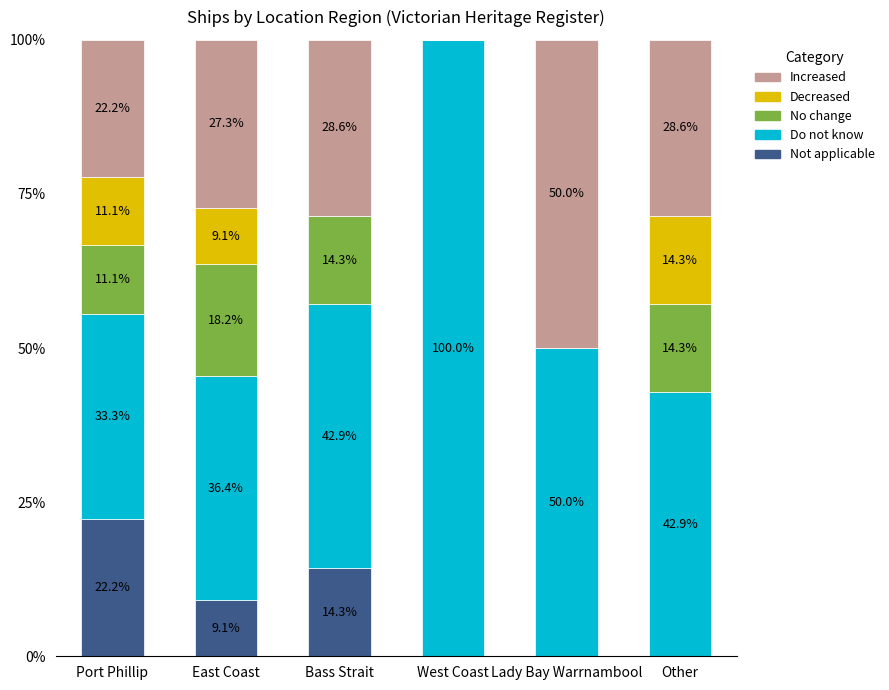

Is it true that Not applicable equals 35.5 at Port Phillip?

False